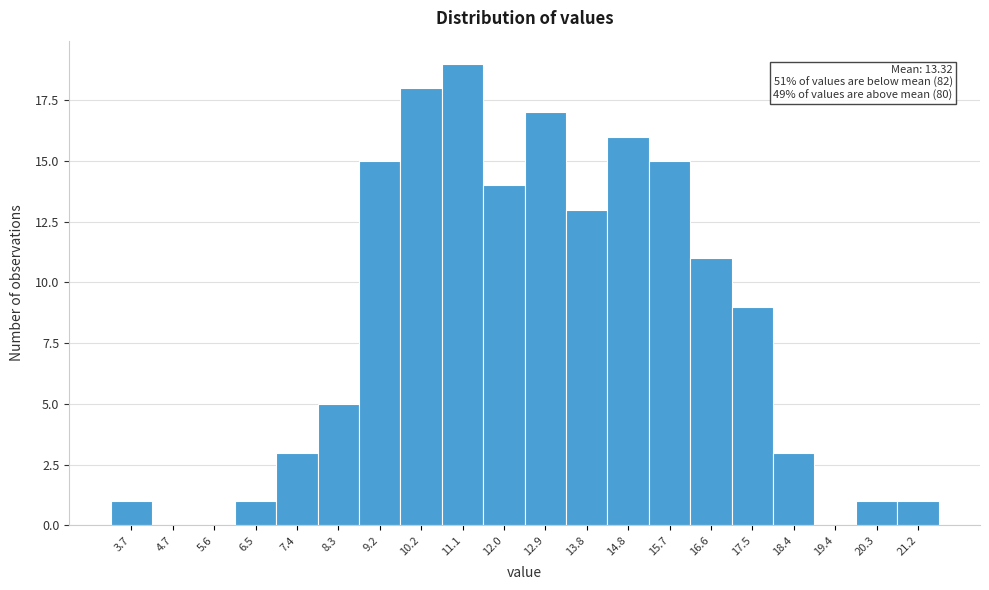

Reading left to right, transcribe all the data shown in this chart.

3.7=1	4.7=0	5.6=0	6.5=1	7.4=3	8.3=5	9.2=15	10.2=18	11.1=19	12.0=14	12.9=17	13.8=13	14.8=16	15.7=15	16.6=11	17.5=9	18.4=3	19.4=0	20.3=1	21.2=1